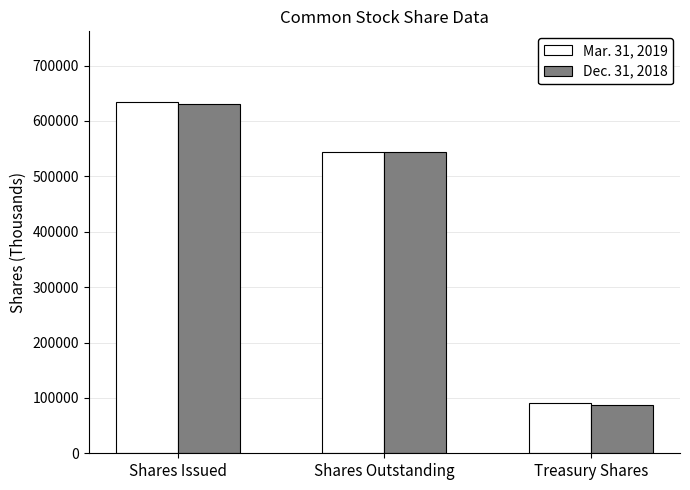

What is the total value across all series at Shares Issued?

1265811